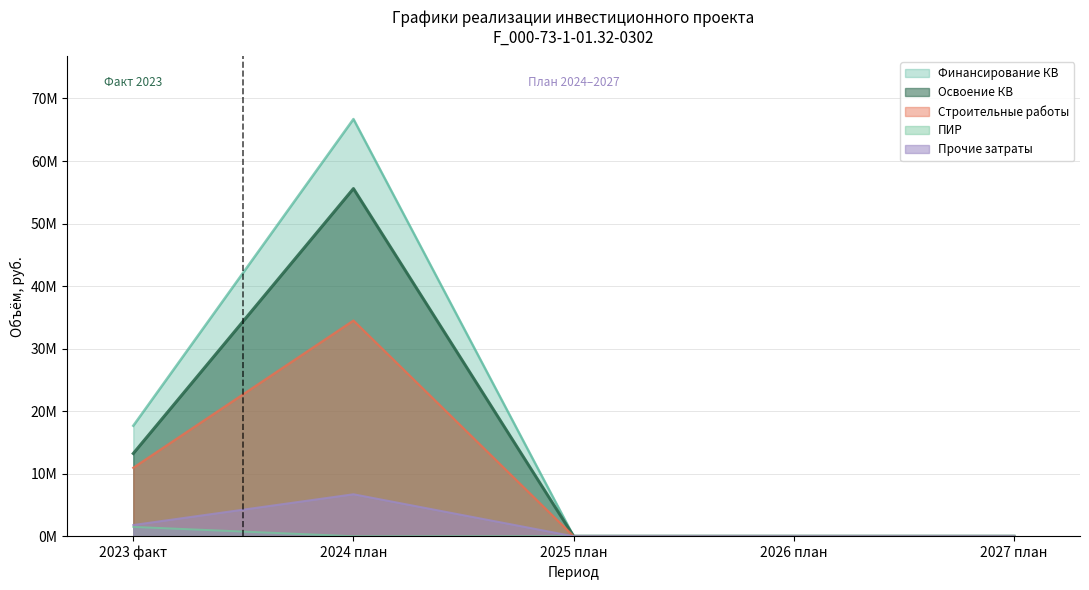

Reading left to right, list all the values displayed in this chart.

Финансирование КВ: 2023 факт=17670374.2	2024 план=66707098.0	2025 план=0.0	2026 план=0.0	2027 план=0.0
Освоение КВ: 2023 факт=13230742.6	2024 план=55589248.0	2025 план=0.0	2026 план=0.0	2027 план=0.0
ПИР: 2023 факт=1494569.3	2024 план=0.0	2025 план=0.0	2026 план=0.0	2027 план=0.0
Строительные работы: 2023 факт=10942199.9	2024 план=34490402.4	2025 план=0.0	2026 план=0.0	2027 план=0.0
Прочие затраты: 2023 факт=1800684.2	2024 план=6719655.7	2025 план=0.0	2026 план=0.0	2027 план=0.0